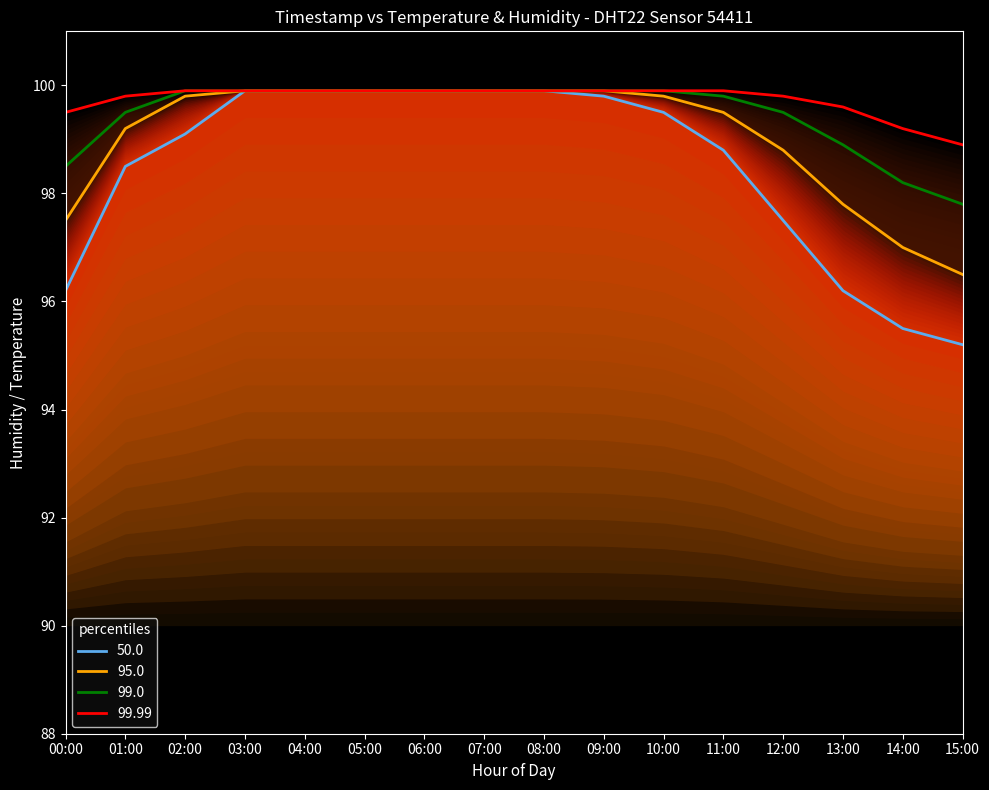

At which label does humidity_p50 reach its minimum?

15:00